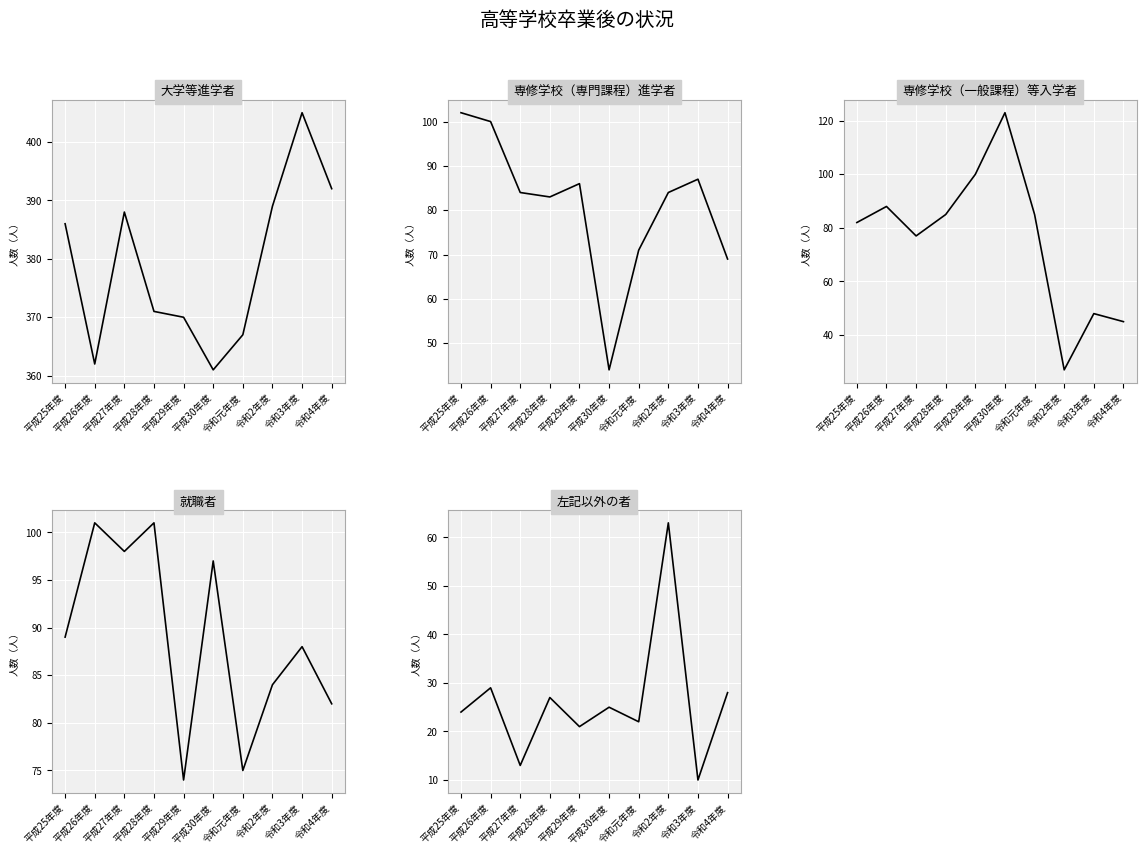

At how many categories does at least one series exceed 271?

10